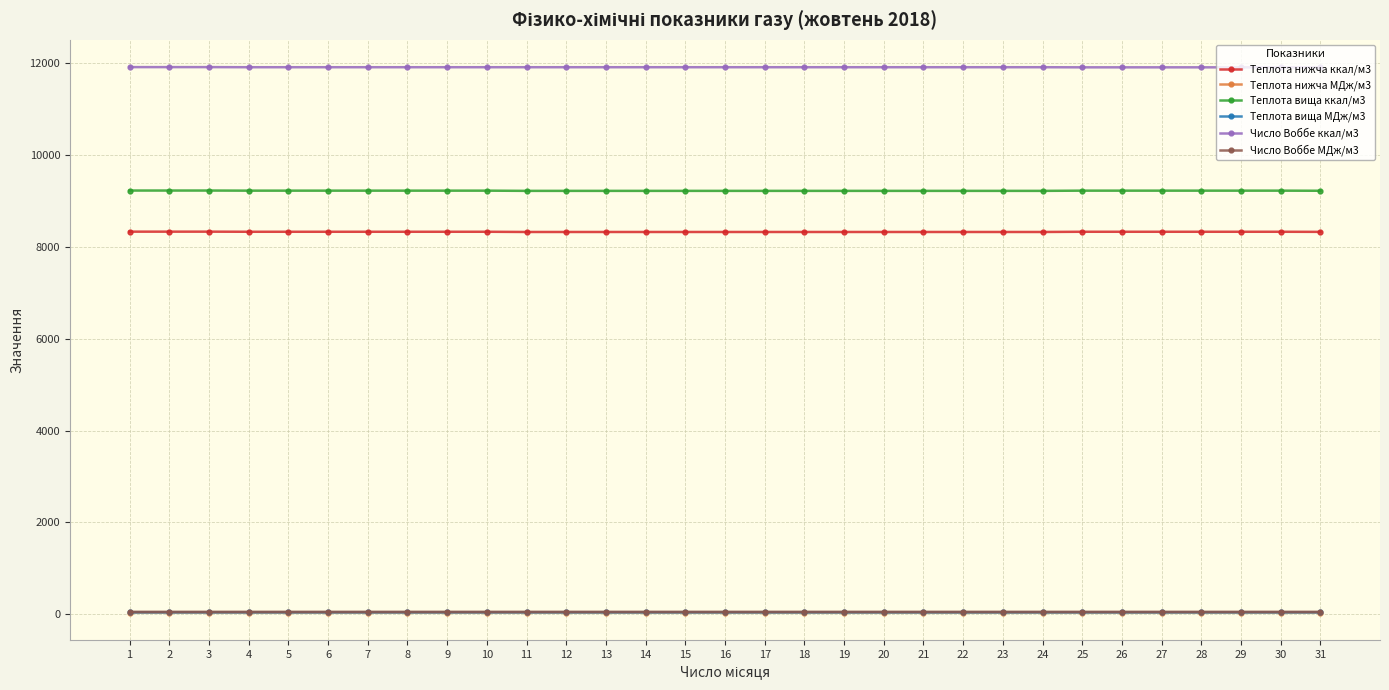

What is the greatest value displayed?

11918.4